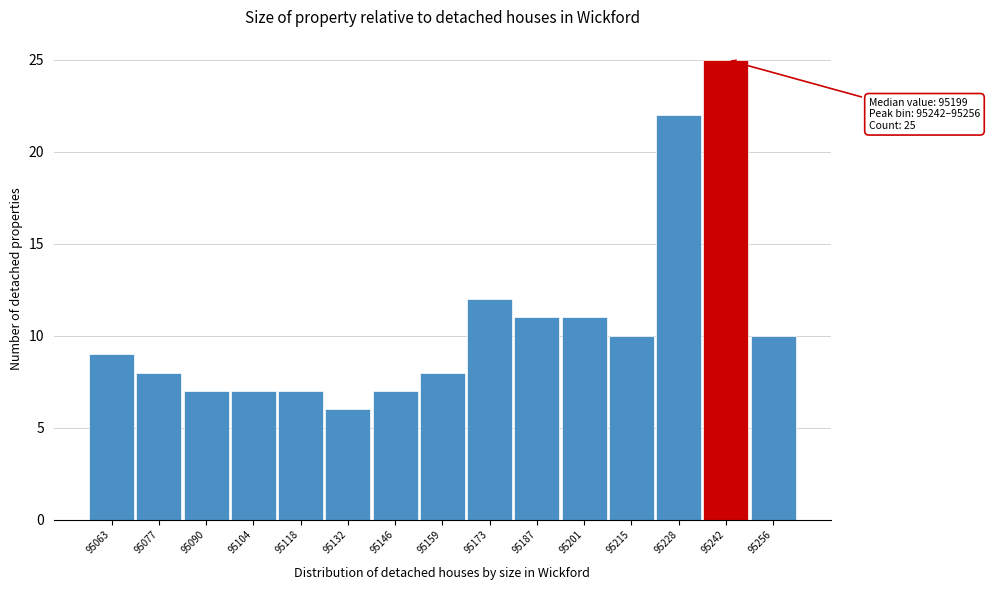

Reading right to left, extract all data points from this chart.

10	25	22	10	11	11	12	8	7	6	7	7	7	8	9